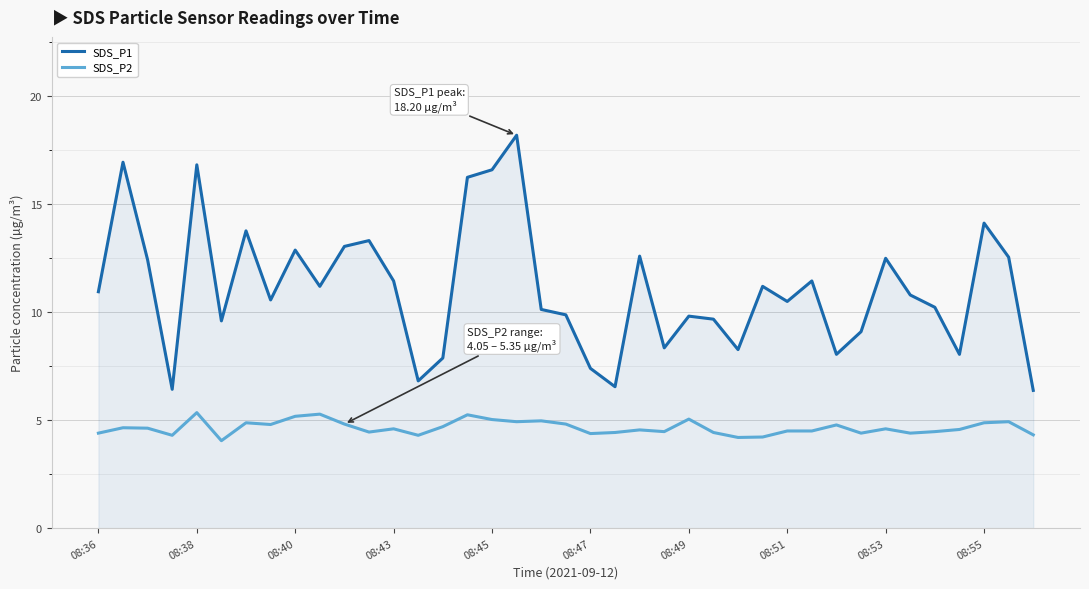

In SDS_P1, how many points are higher than both neighbors (excluding endpoints)?

12